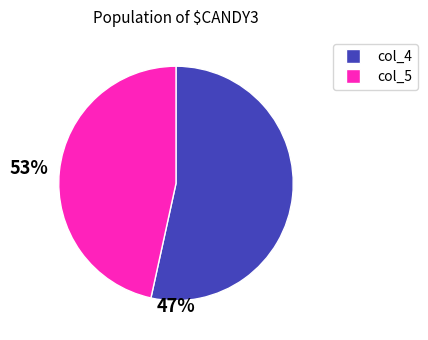

True or false: col_4 accounts for 53% of the total.

True